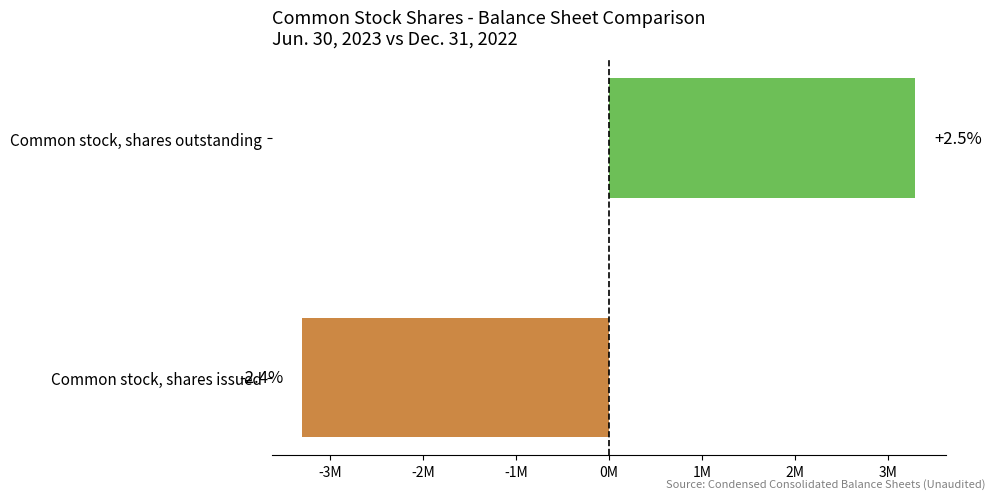

Does the chart contain any negative values?

Yes